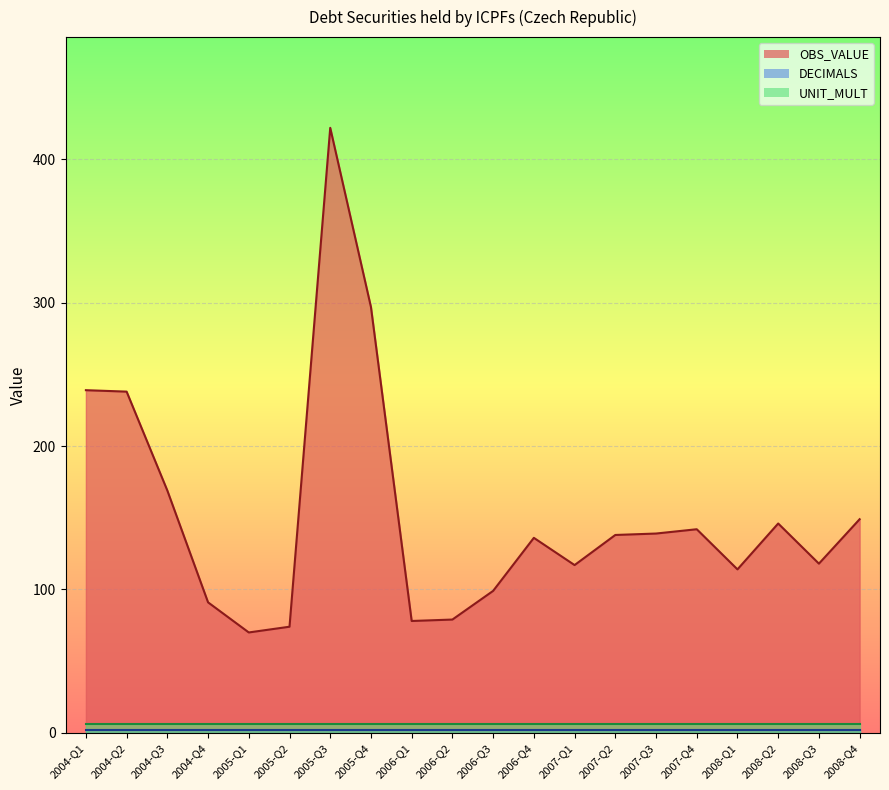

Which category has the lowest value in the DECIMALS series?

2004-Q1